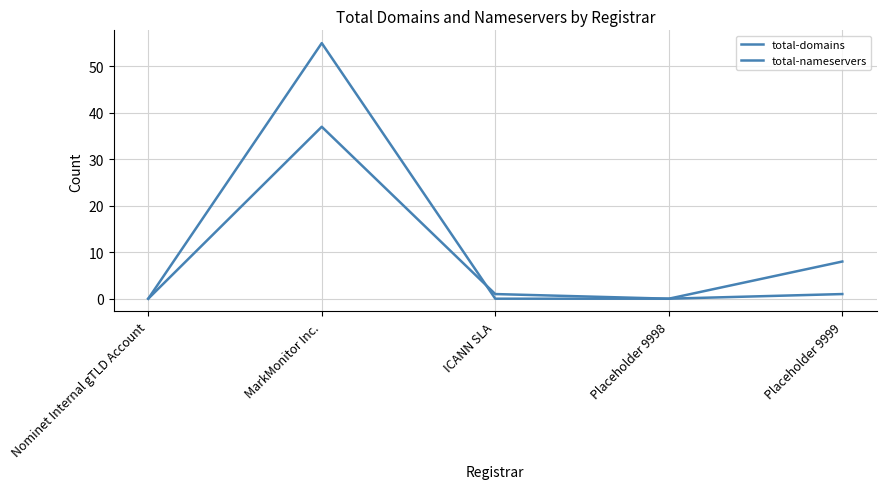

True or false: total-nameservers has more than 2 interior local peaks.

False